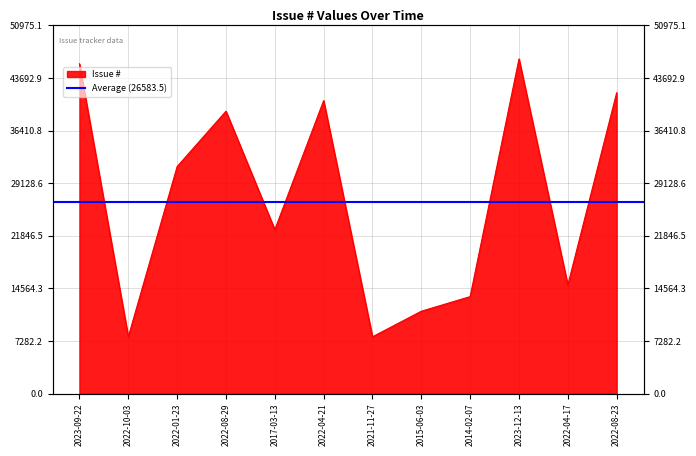

Rank the categories by value from highest to lowest.

2023-12-13, 2023-09-22, 2022-08-23, 2022-04-21, 2022-08-29, 2022-01-23, 2017-03-13, 2022-04-17, 2014-02-07, 2015-06-03, 2022-10-03, 2021-11-27